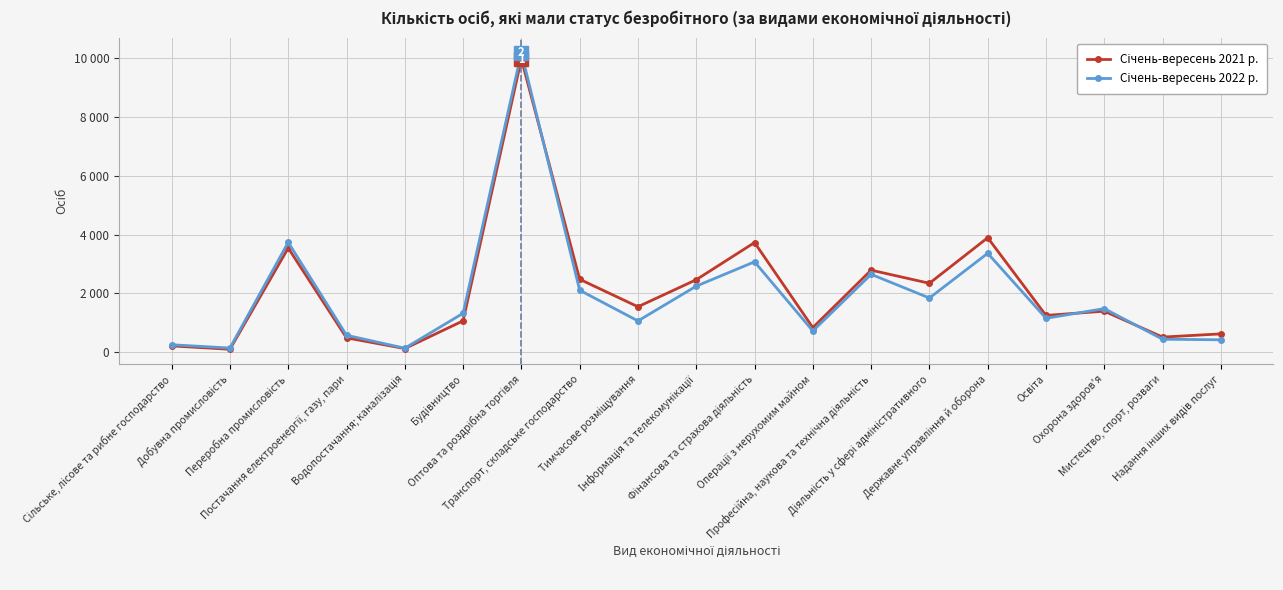

Does the chart have visible grid lines?

Yes